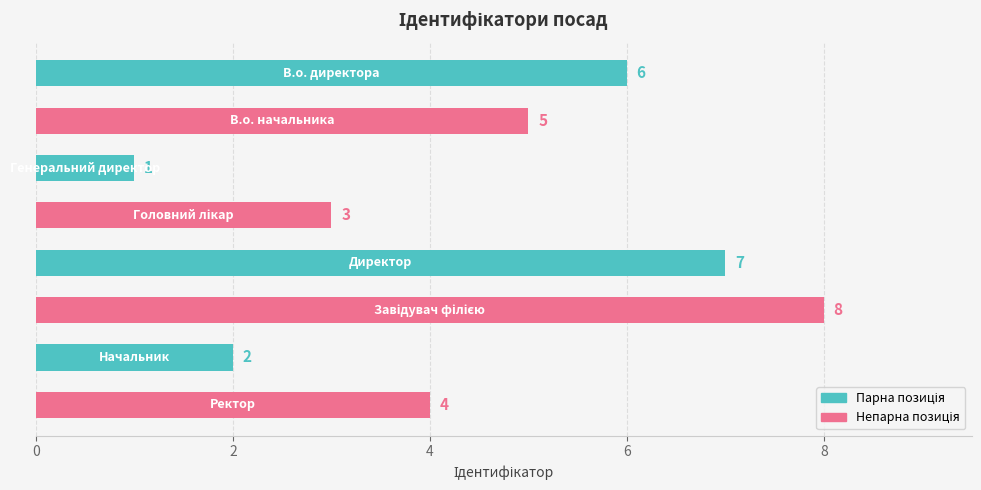

What is the sum of all values?

36